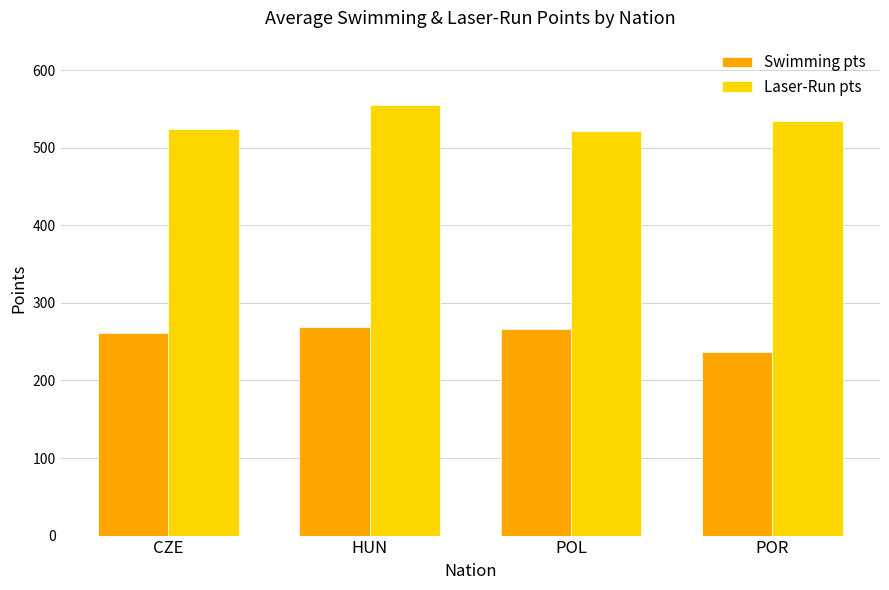

Which series has the largest total across all categories?

Laser-Run pts